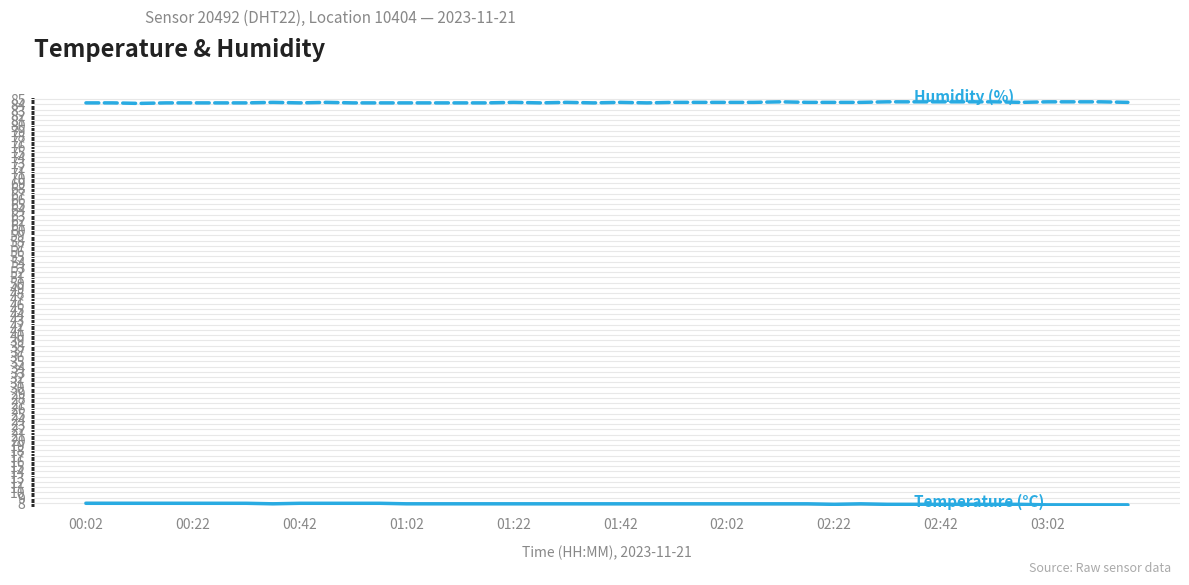

What is the smallest value displayed?

7.6